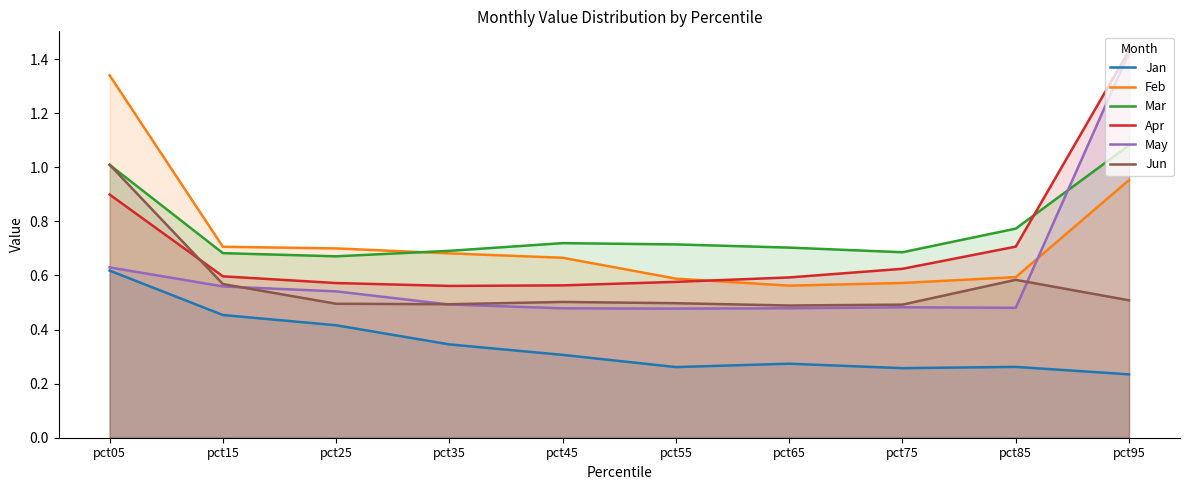

Reading left to right, what are all the values shown in this chart?

Jan: pct05=0.6	pct15=0.5	pct25=0.4	pct35=0.3	pct45=0.3	pct55=0.3	pct65=0.3	pct75=0.3	pct85=0.3	pct95=0.2
Feb: pct05=1.3	pct15=0.7	pct25=0.7	pct35=0.7	pct45=0.7	pct55=0.6	pct65=0.6	pct75=0.6	pct85=0.6	pct95=1.0
Mar: pct05=1.0	pct15=0.7	pct25=0.7	pct35=0.7	pct45=0.7	pct55=0.7	pct65=0.7	pct75=0.7	pct85=0.8	pct95=1.1
Apr: pct05=0.9	pct15=0.6	pct25=0.6	pct35=0.6	pct45=0.6	pct55=0.6	pct65=0.6	pct75=0.6	pct85=0.7	pct95=1.4
May: pct05=0.6	pct15=0.6	pct25=0.5	pct35=0.5	pct45=0.5	pct55=0.5	pct65=0.5	pct75=0.5	pct85=0.5	pct95=1.4
Jun: pct05=1.0	pct15=0.6	pct25=0.5	pct35=0.5	pct45=0.5	pct55=0.5	pct65=0.5	pct75=0.5	pct85=0.6	pct95=0.5